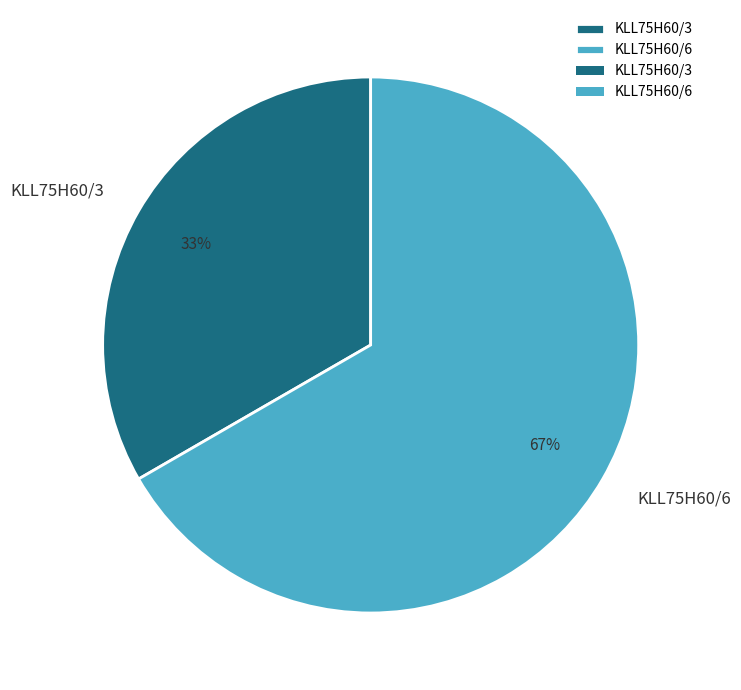

Between KLL75H60/6 and KLL75H60/3, which is larger?

KLL75H60/6